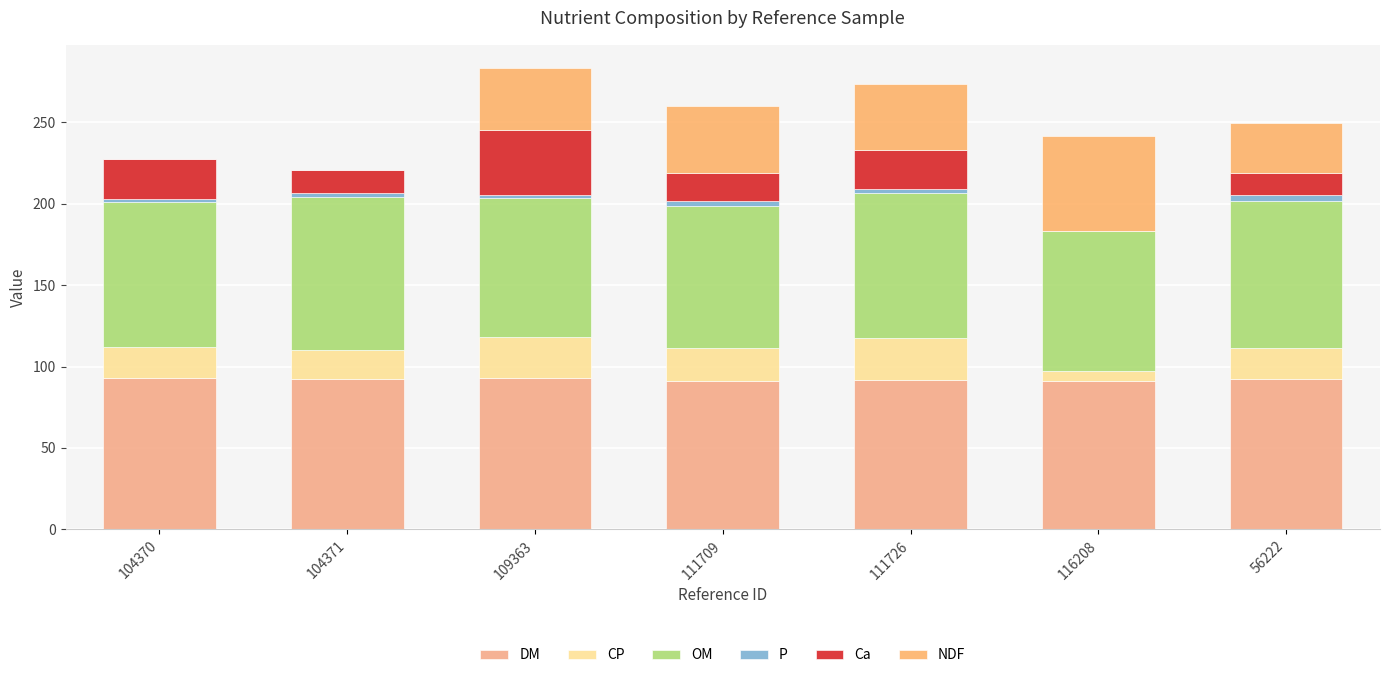

Which series has the largest total across all categories?

DM